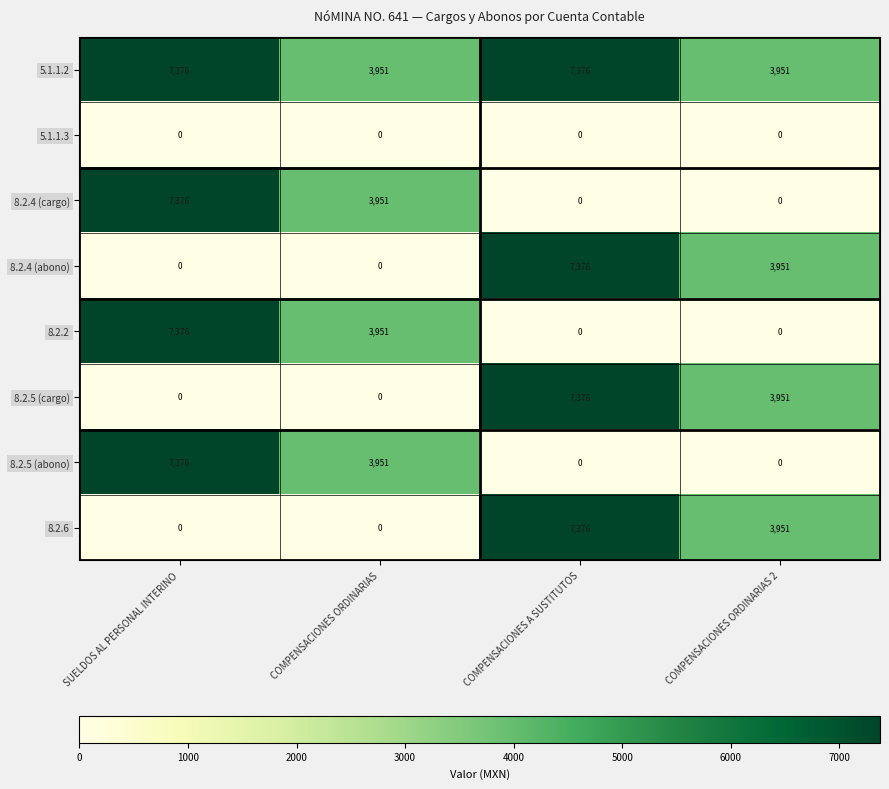

What is the greatest value displayed?

7376